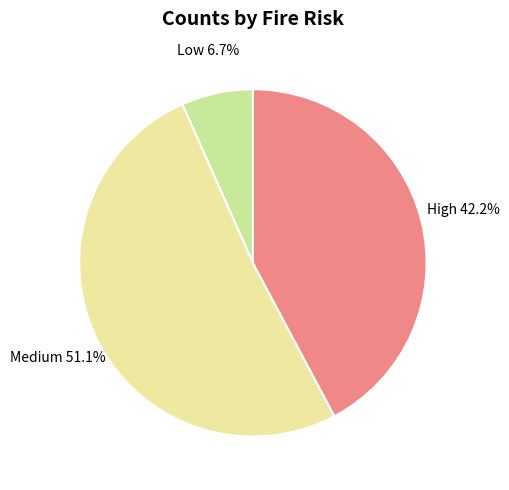

Count the number of slices in the pie.

3